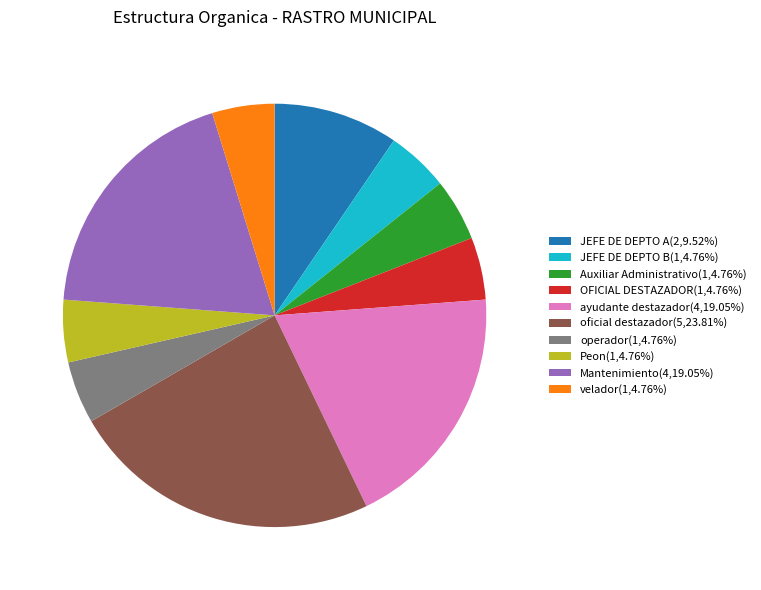

Combined, do operador(1,4.76%) and Mantenimiento(4,19.05%) account for over 50%?

No